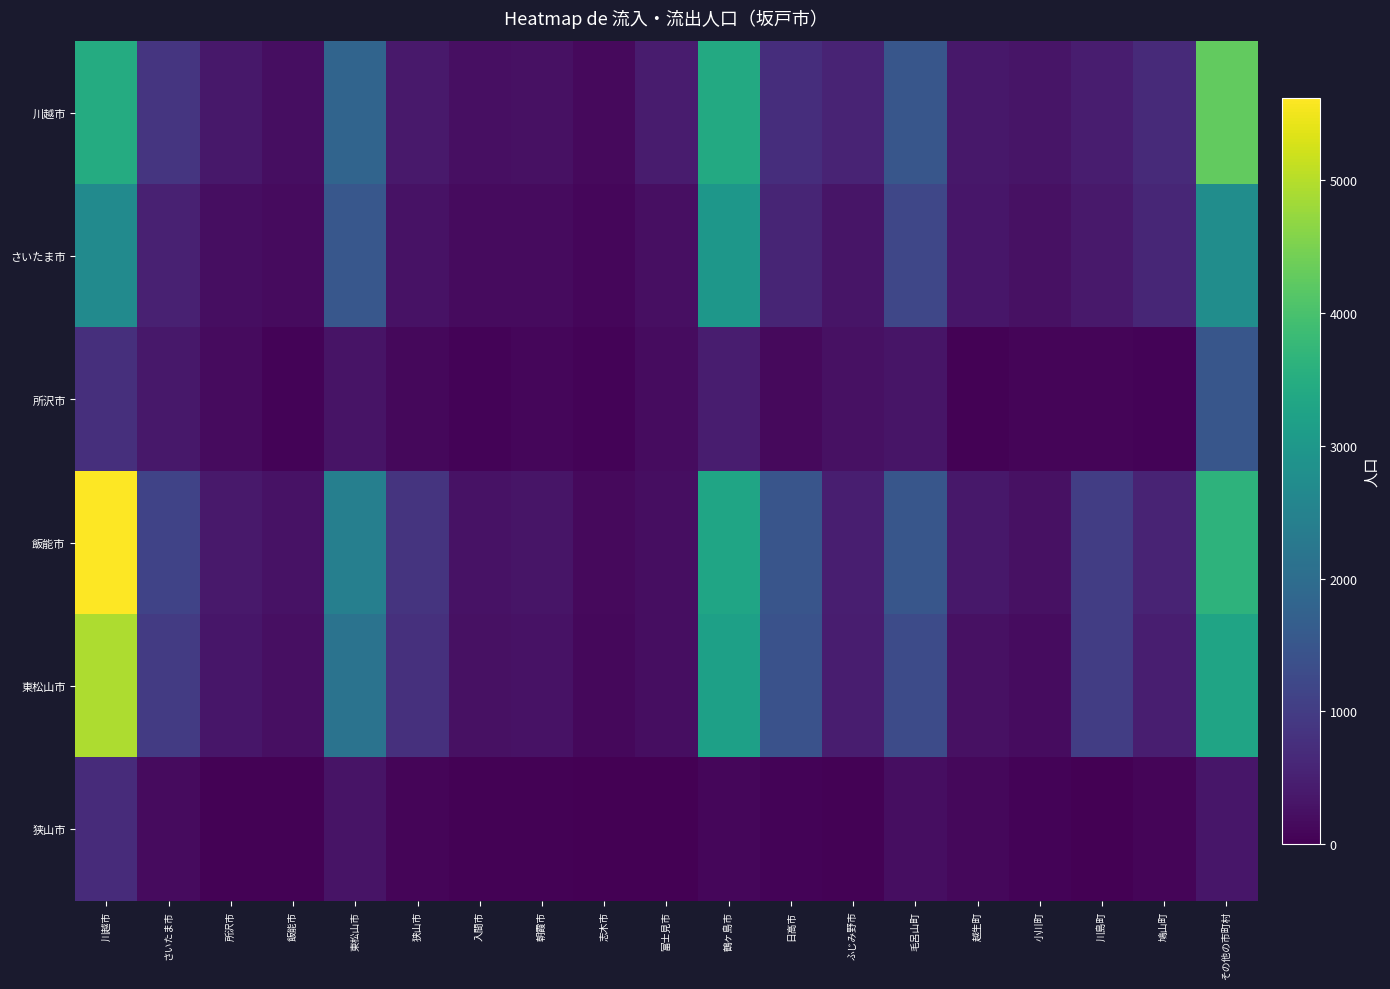

Between 毛呂山町 and 所沢市, which is larger?

毛呂山町